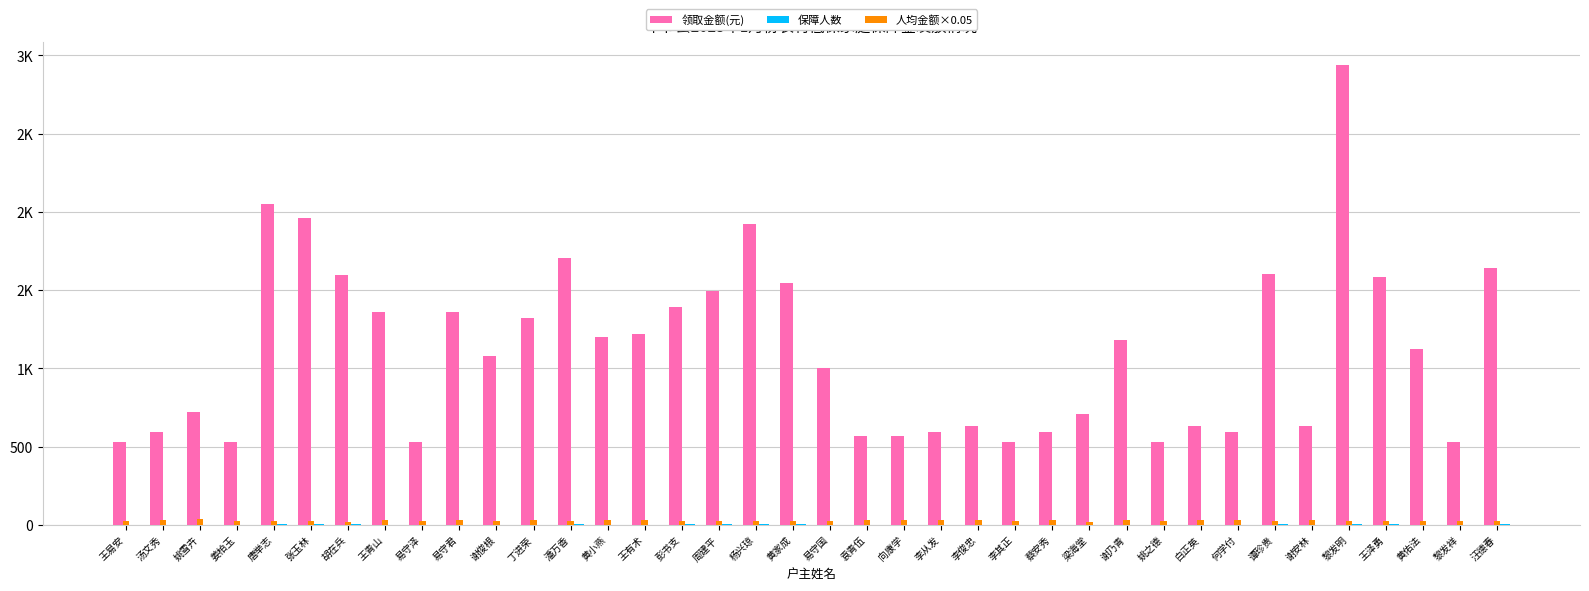

At which category is the sum across all series the highest?

黎发明